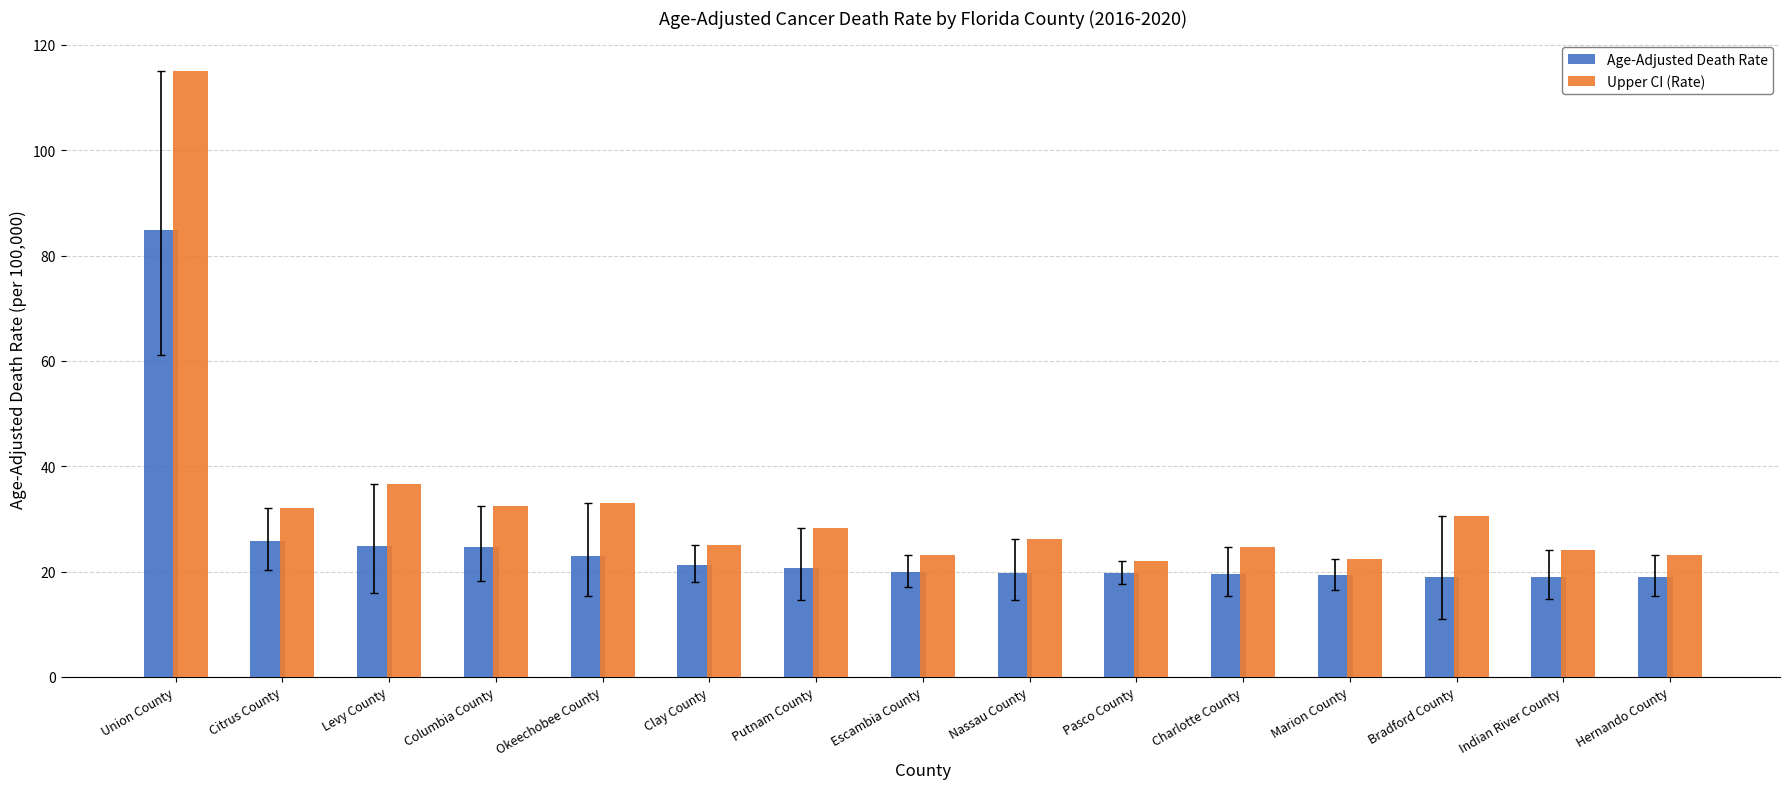

True or false: Upper CI (Rate) has a value of 25.1 at Clay County.

True